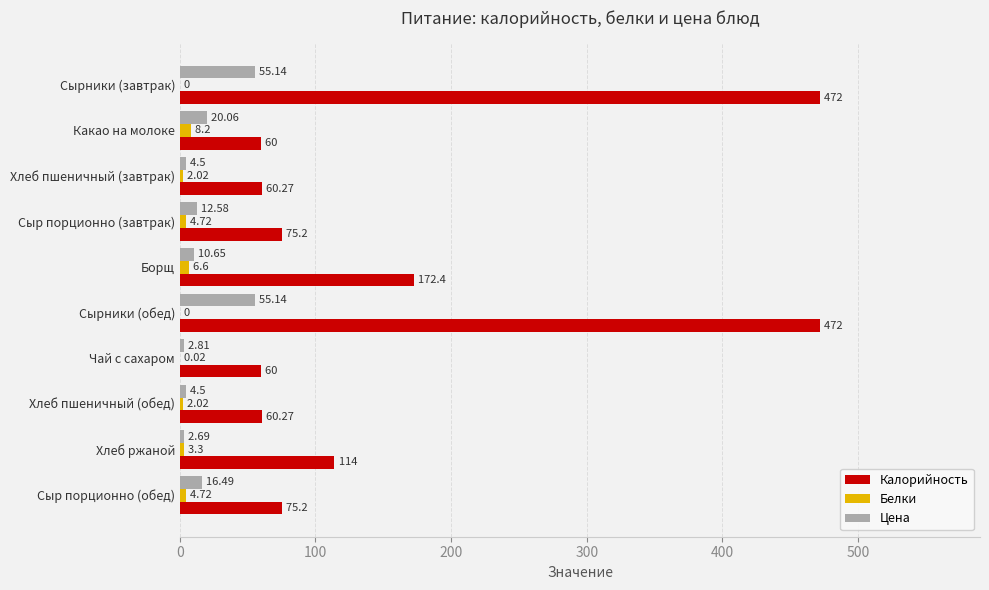

What is the total value across all series at Сыр порционно (обед)?

96.4